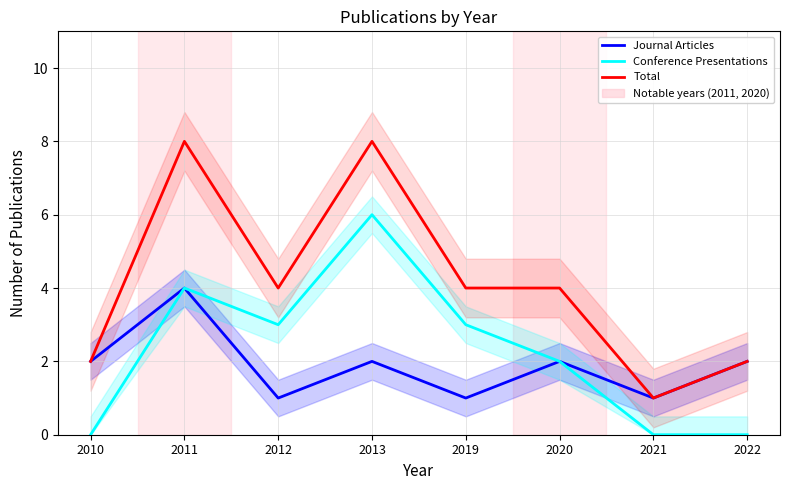

Reading right to left, extract all data points from this chart.

Journal Articles: 2022=2	2021=1	2020=2	2019=1	2013=2	2012=1	2011=4	2010=2
Conference Presentations: 2022=0	2021=0	2020=2	2019=3	2013=6	2012=3	2011=4	2010=0
Total: 2022=2	2021=1	2020=4	2019=4	2013=8	2012=4	2011=8	2010=2